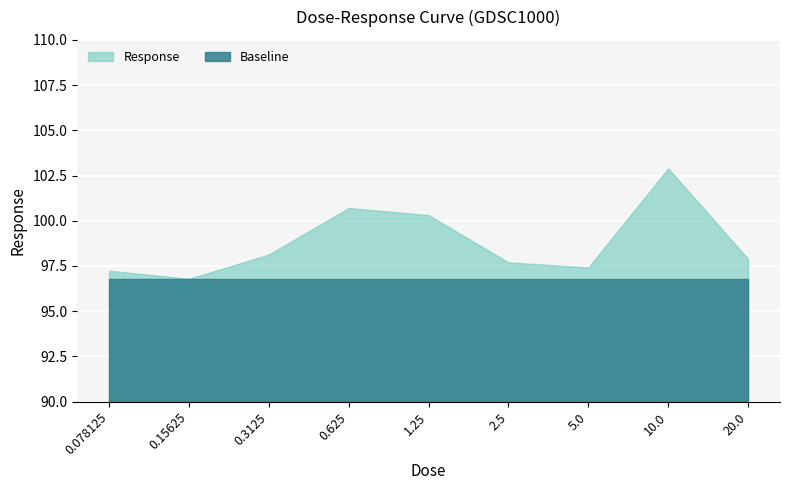

What is the value of the 4th point from the left?

100.7